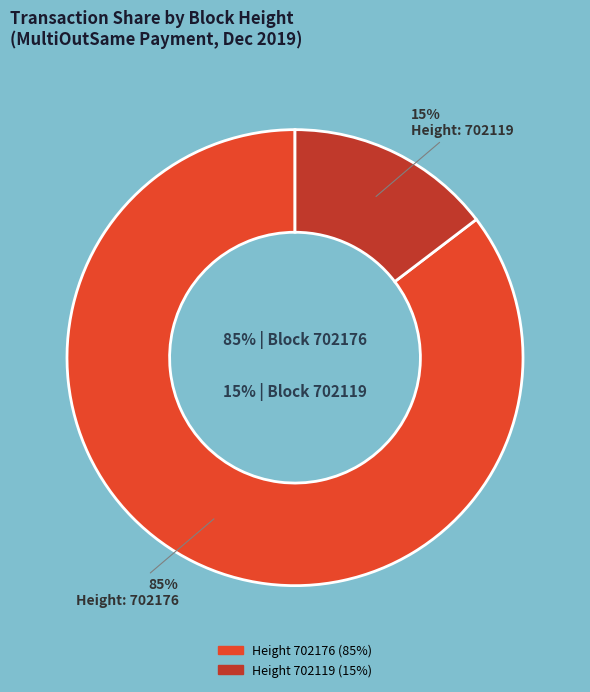

To the nearest percent, what percentage of the pie is 702176?

85%